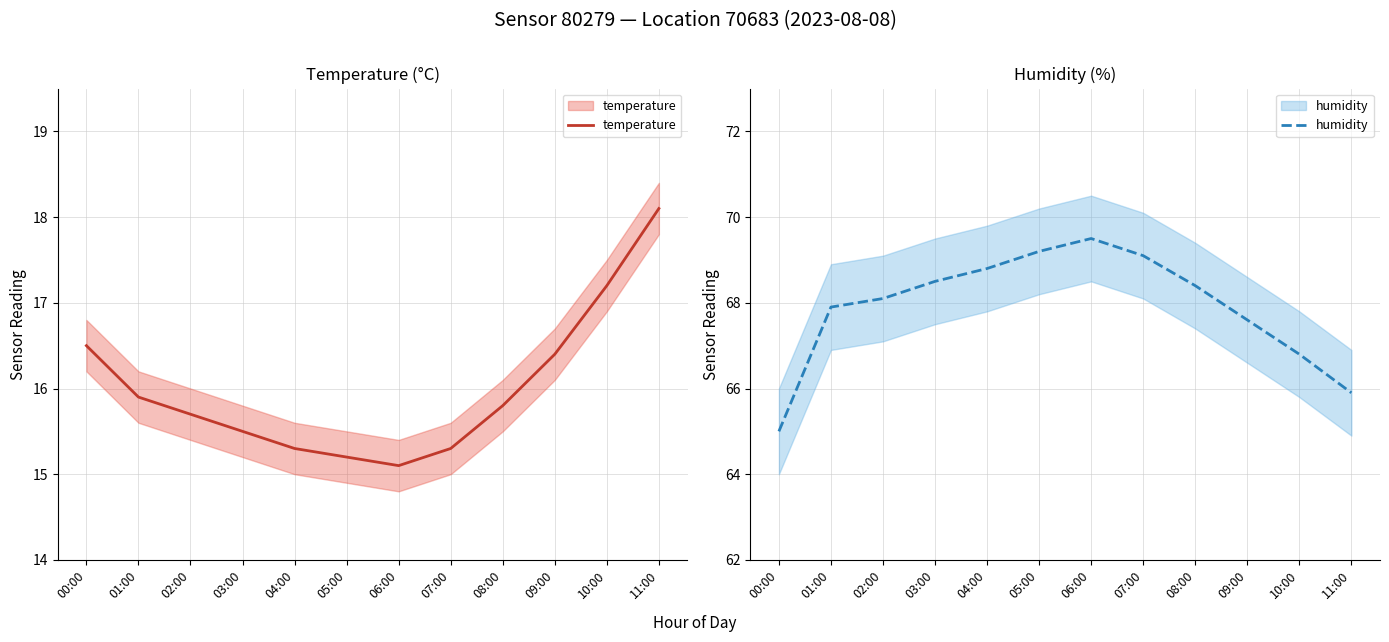

True or false: temperature and humidity intersect in this chart.

False